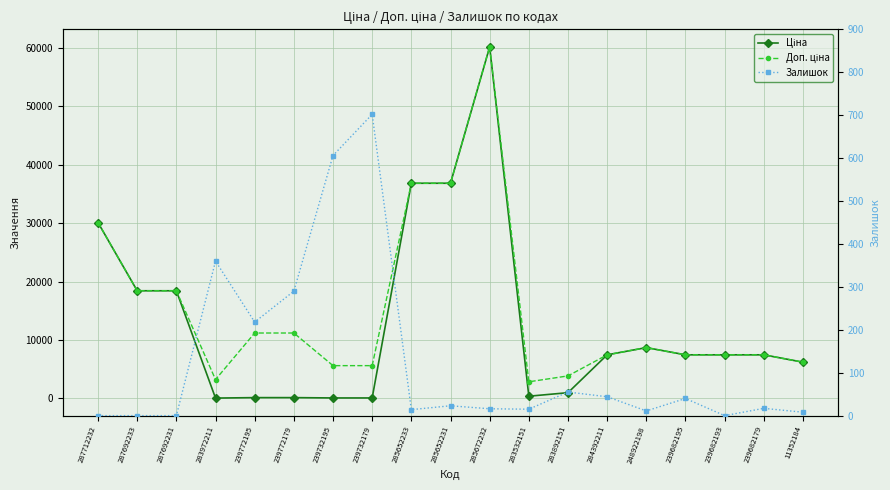

What is the average value of the Ціна series?

13008.0